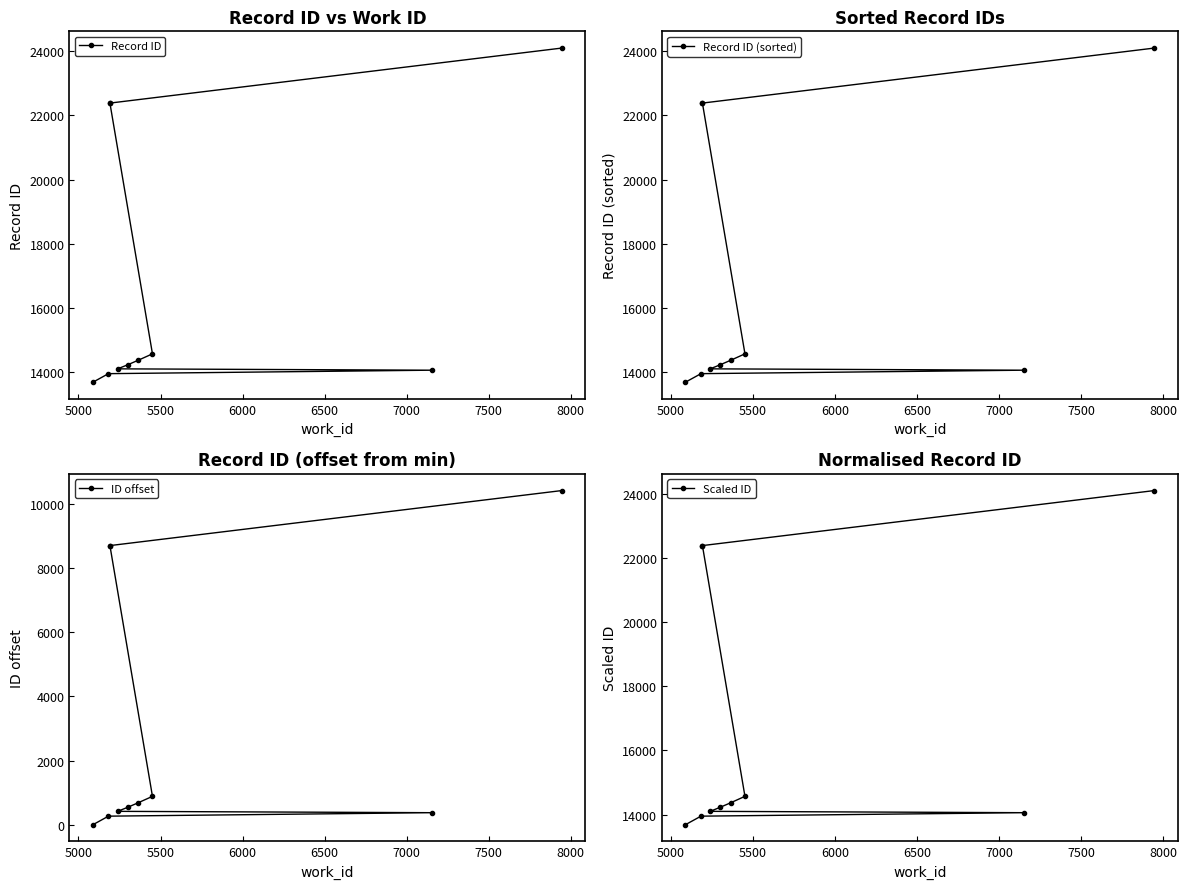

What is the maximum value shown in the chart?

24095.0